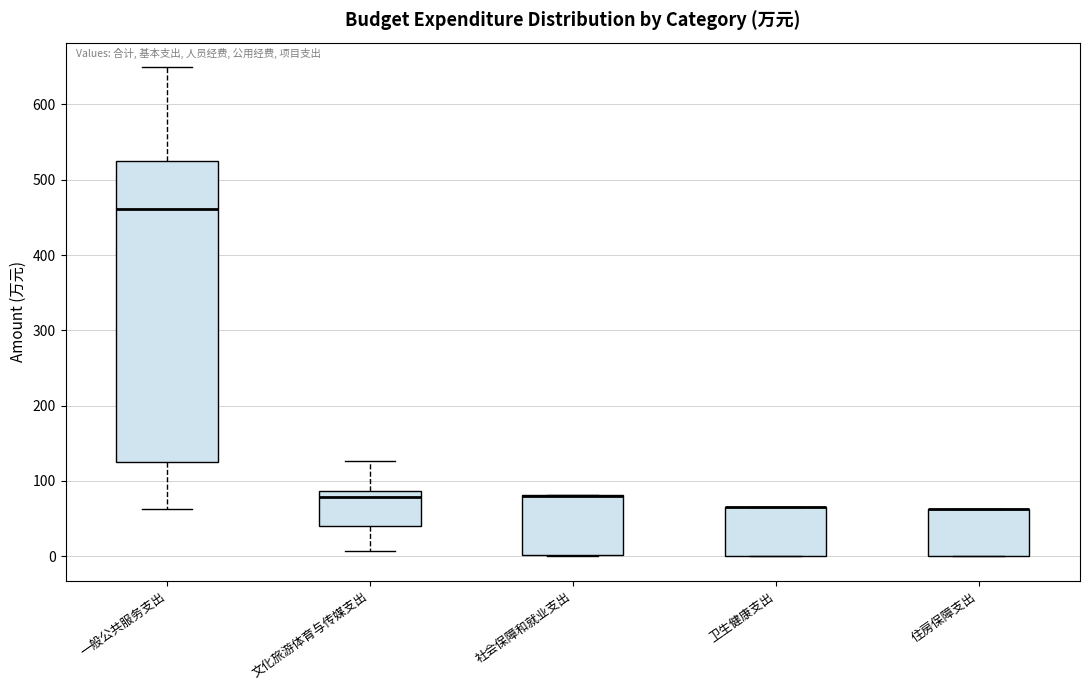

Reading left to right, transcribe this box plot: for each box, give where its median line is, the range the box spans, and where its two whiskers end, as read against the y-axis. The values are not printed on the chart, so give them approximately, as read against the axis.

一般公共服务支出: median 460, box 130 to 520, whiskers 60 to 650
文化旅游体育与传媒支出: median 80, box 40 to 90, whiskers 10 to 130
社会保障和就业支出: median 80 (drawn on the box's upper edge), box 0 to 80, whiskers 0 to 80
卫生健康支出: median 70 (drawn on the box's upper edge), box 0 to 70, whiskers 0 to 70
住房保障支出: median 60 (drawn on the box's upper edge), box 0 to 60, whiskers 0 to 60